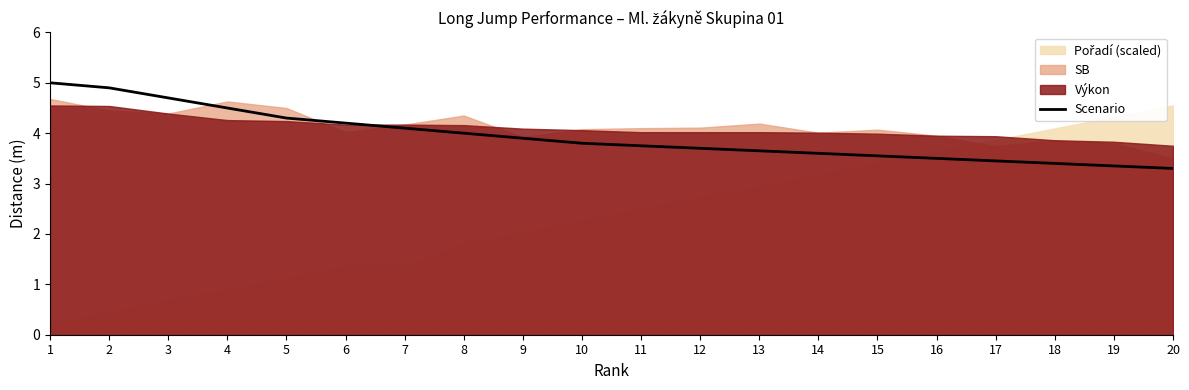

At which category does the chart reach its peak across all series?

1